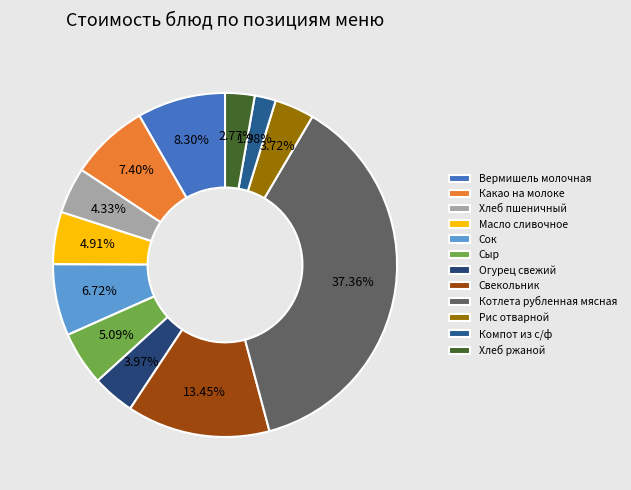

Is Масло сливочное the majority of the pie?

No